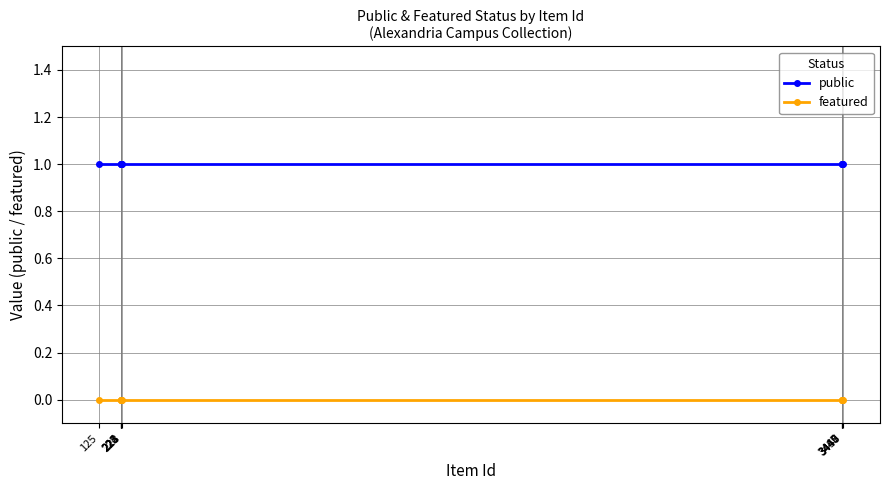

What is the value of the public point at the 5th from the left?

1